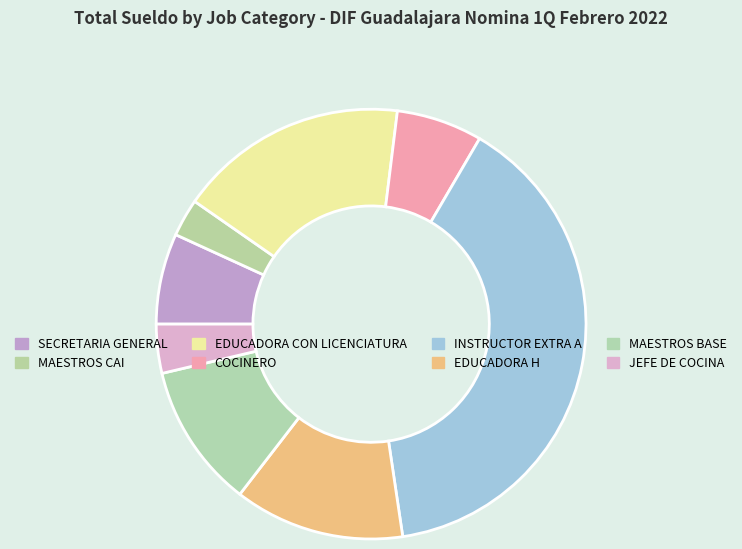

How many slices are in this pie chart?

8